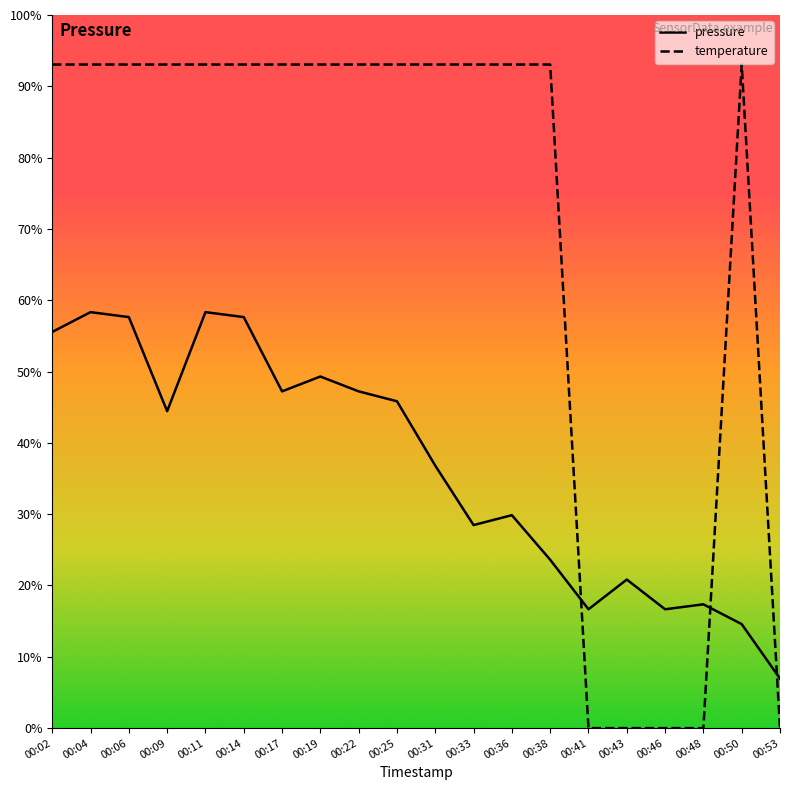

After their last crossing, which series has the higher values: pressure or temperature?

pressure